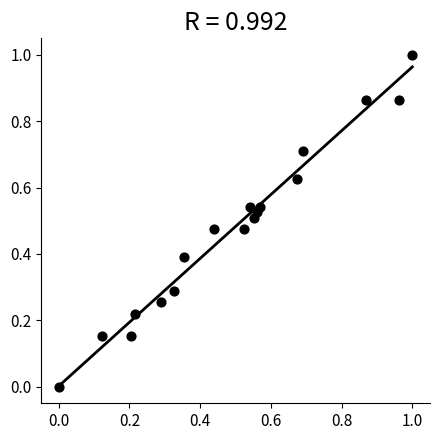

What is the range of X values (max minus min)?

1.0